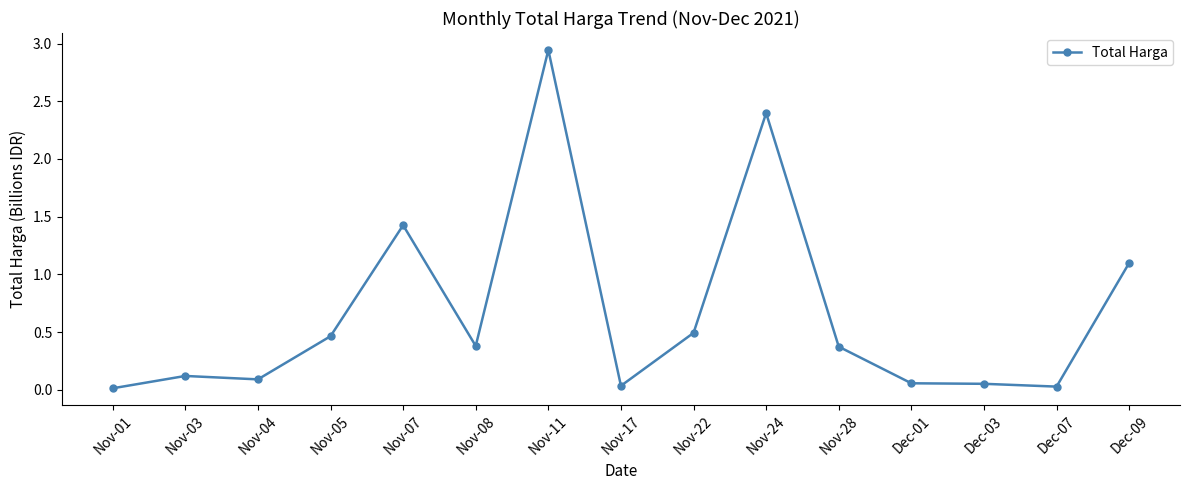

What is the sum of the values at Nov-11 and Nov-08?

3.3